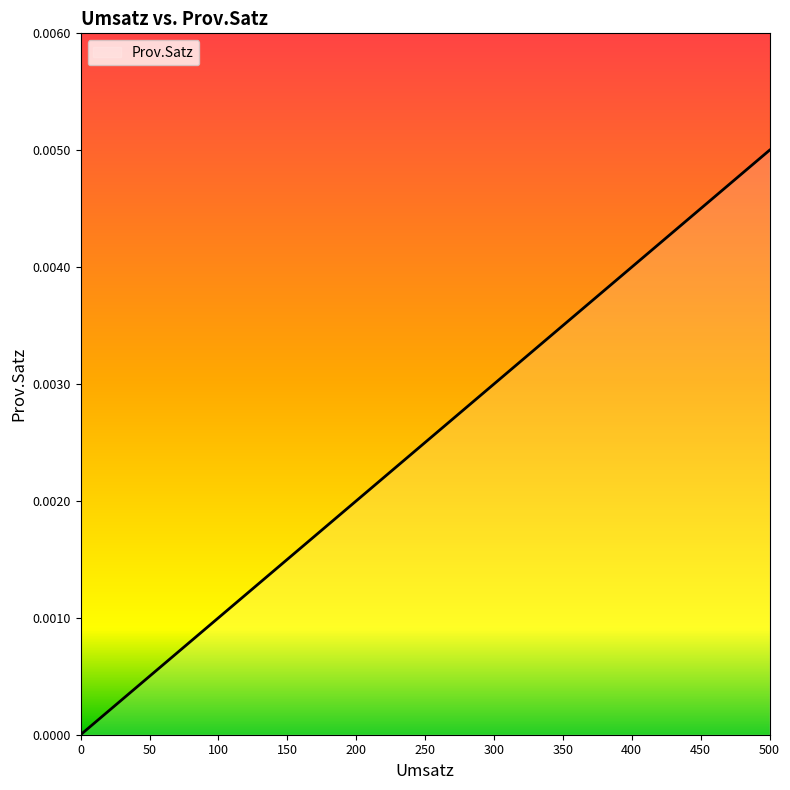

Does the chart display data point markers on the line(s)?

No